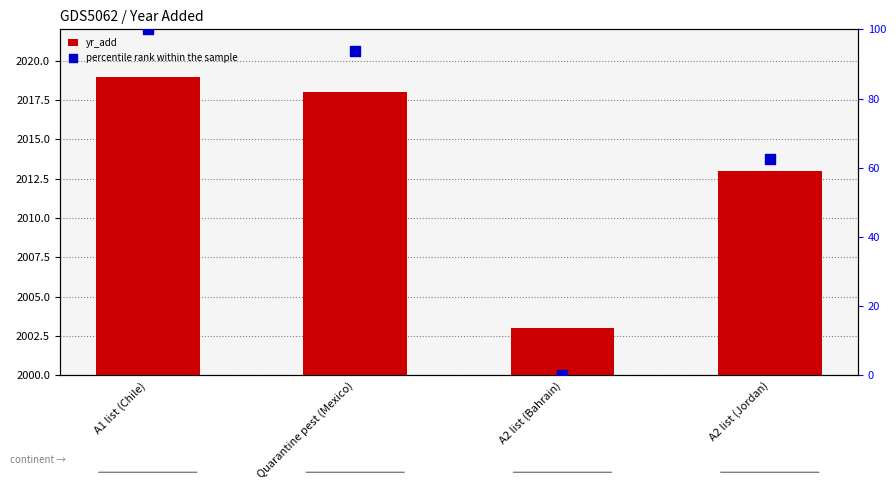

What is the total value across all series at A2 list (Bahrain)?

2003.0